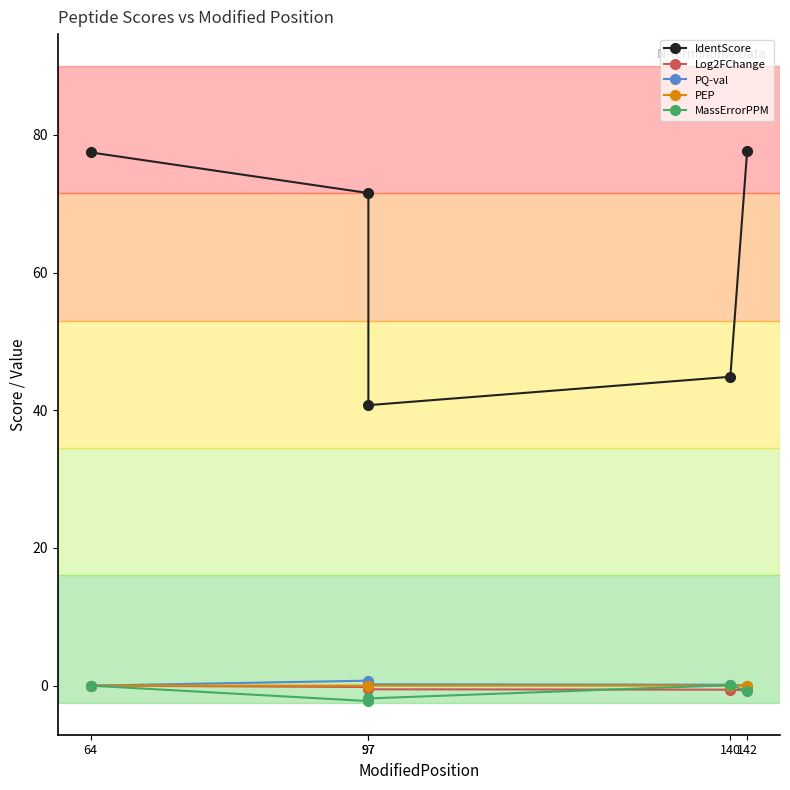

True or false: IdentScore has a value of 77.7 at 142.

True